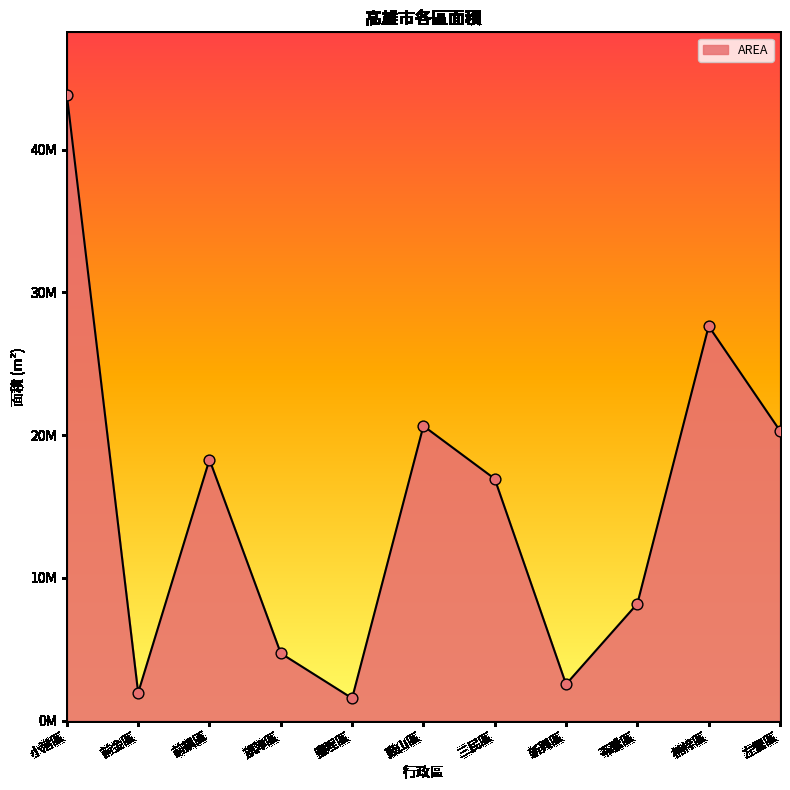

Which has a higher value, 前鎮區 or 三民區?

前鎮區